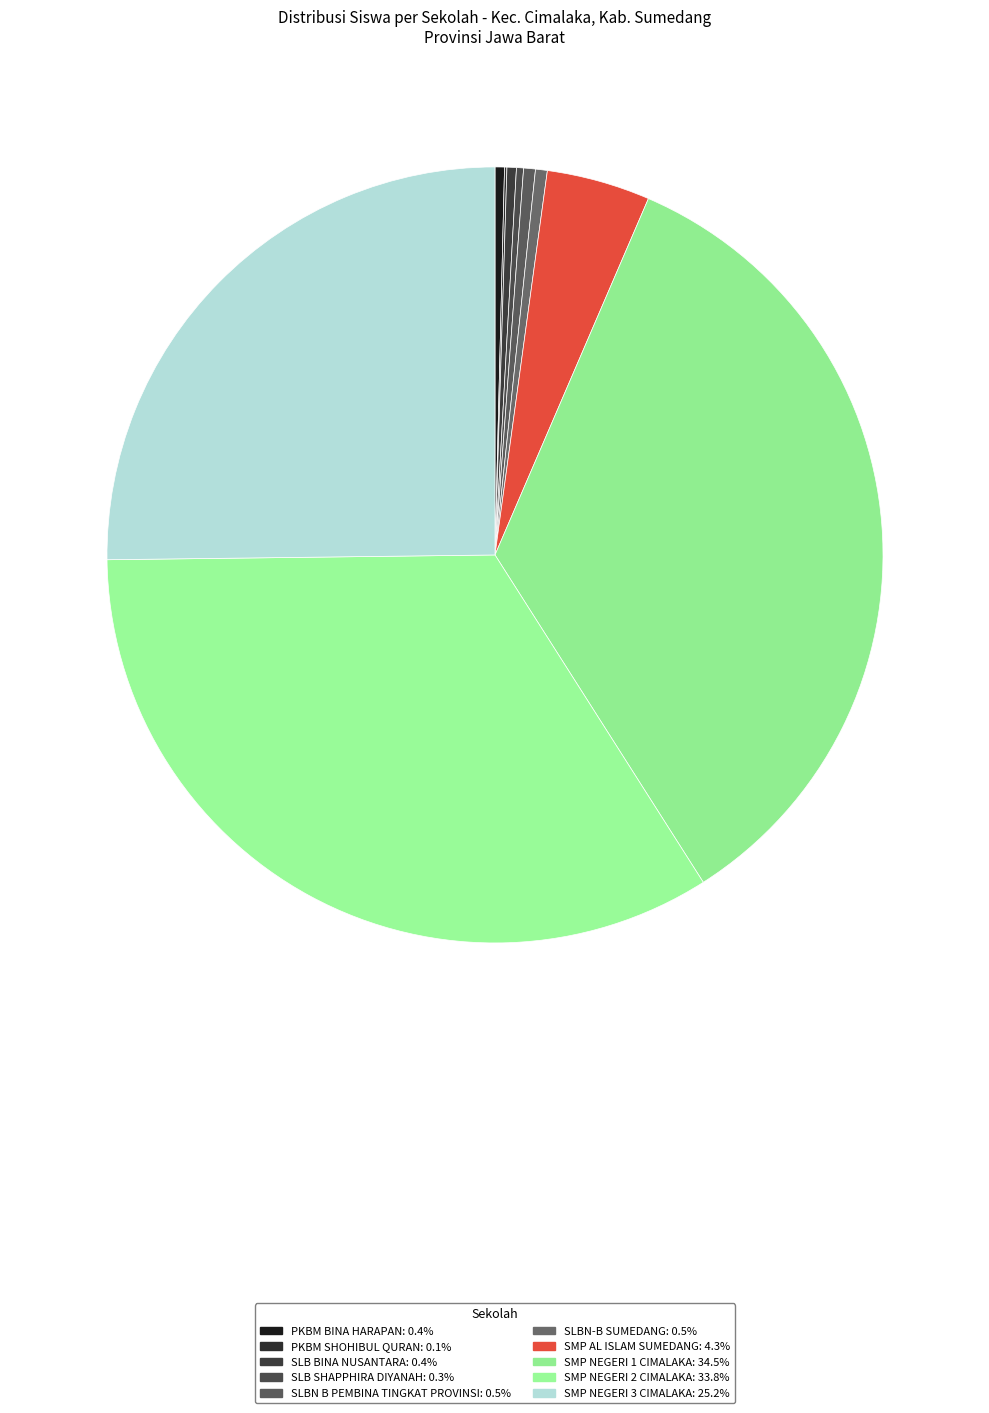

What is the total percentage of SMP NEGERI 3 CIMALAKA and SMP NEGERI 2 CIMALAKA?

59.0%